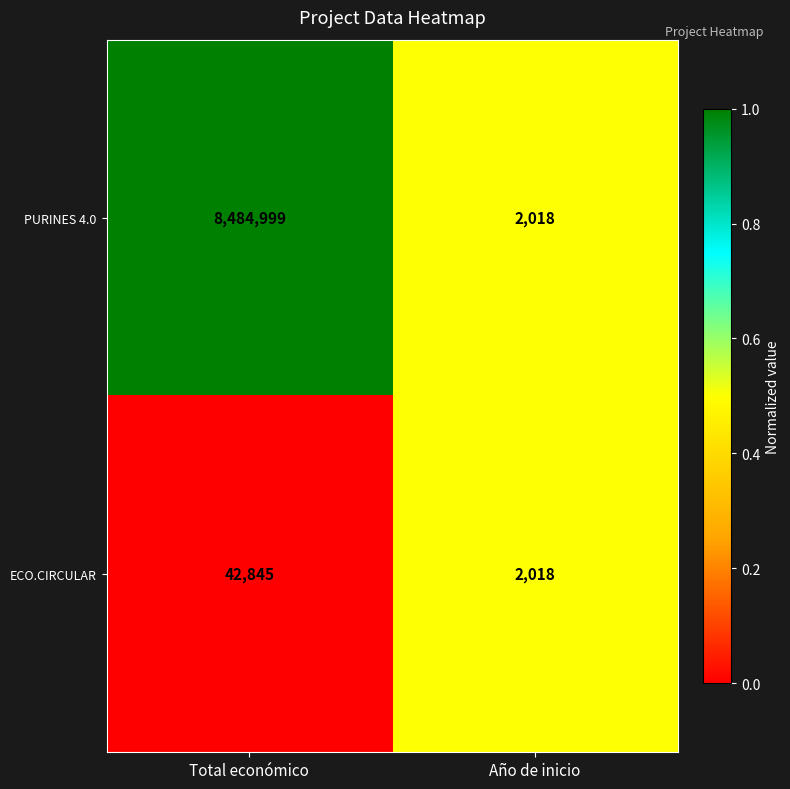

Reading left to right, list all the values displayed in this chart.

PURINES 4.0: Total económico=8484999	Año de inicio=2018
ECO.CIRCULAR: Total económico=42845	Año de inicio=2018